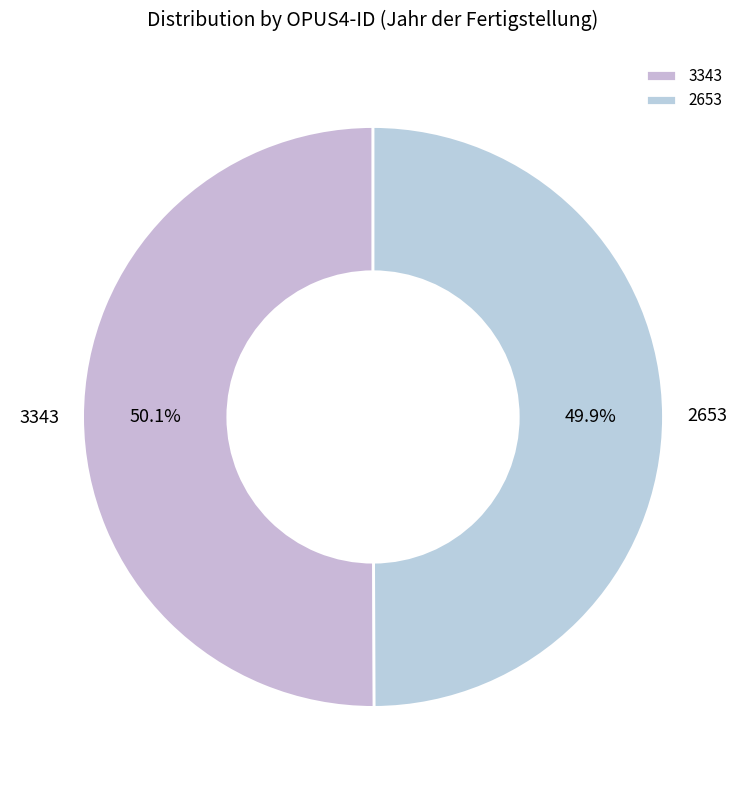

How much of the chart is everything except 3343?

49.9%